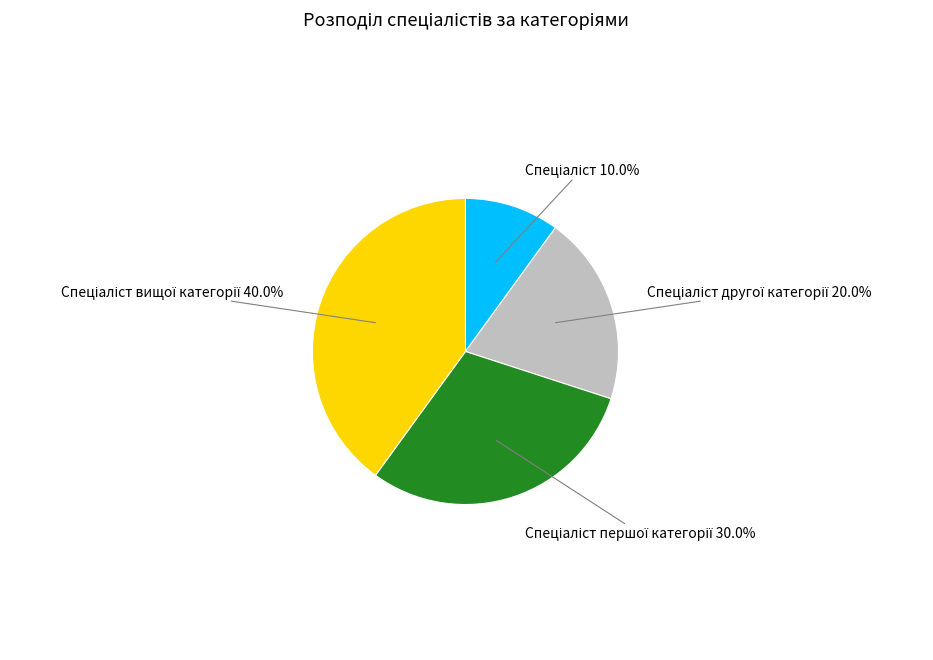

Does any single category account for the majority?

No